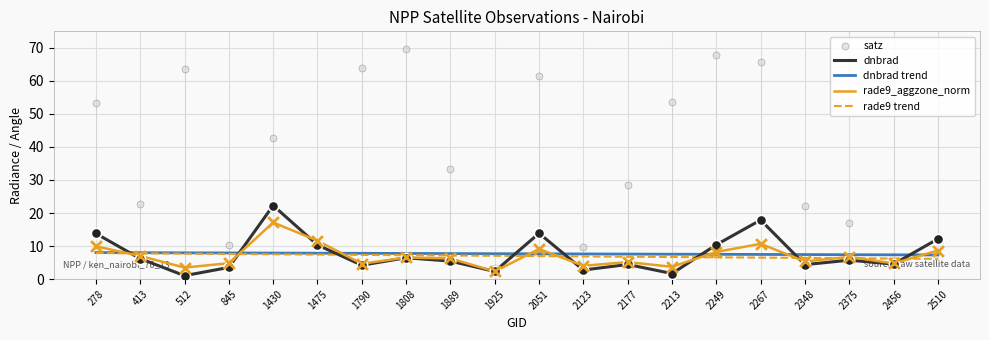

What is the total value across all series at 2213?

73.2